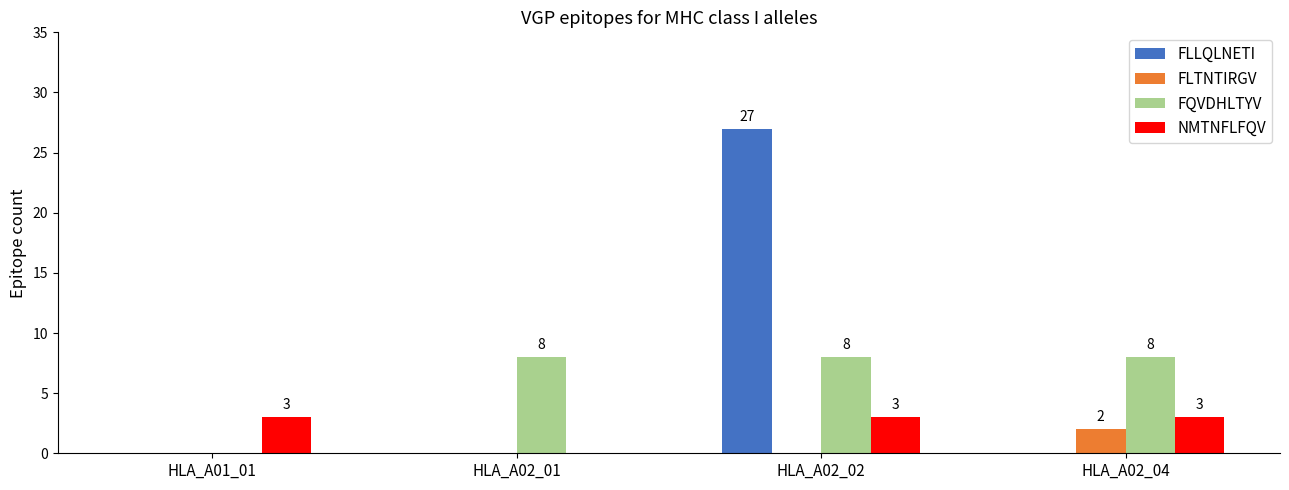

What value does the FQVDHLTYV series have at HLA_A02_04?

8